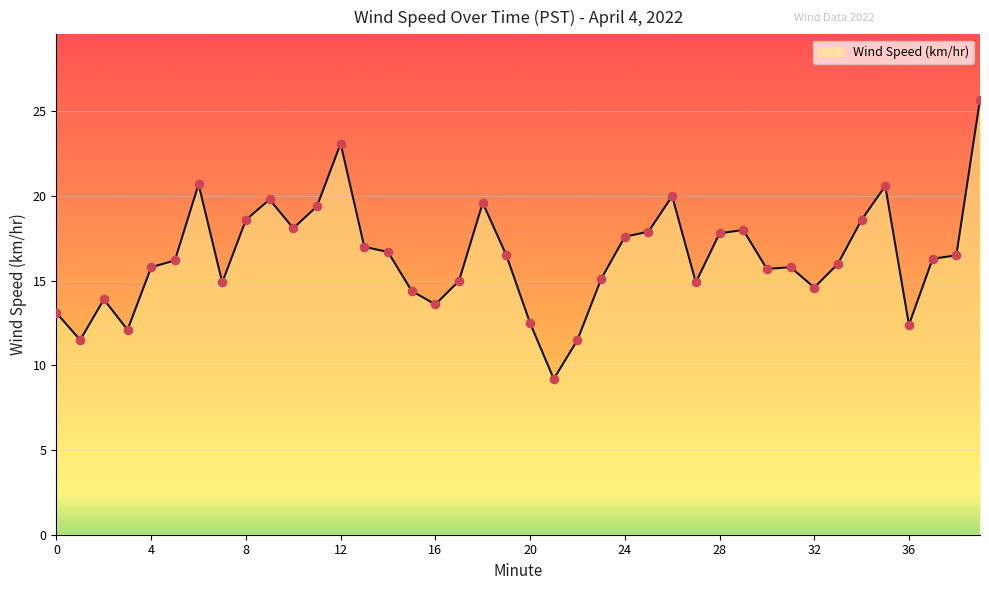

What is the difference between the maximum and minimum values?

16.5